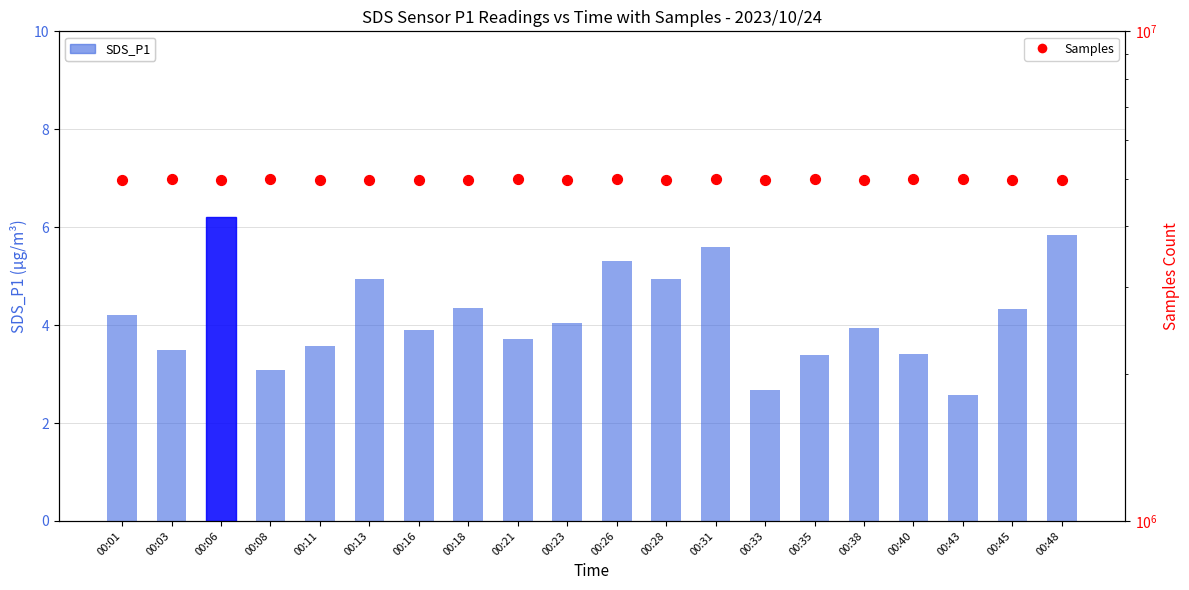

Which series contains the lowest Y value?

SDS_P1